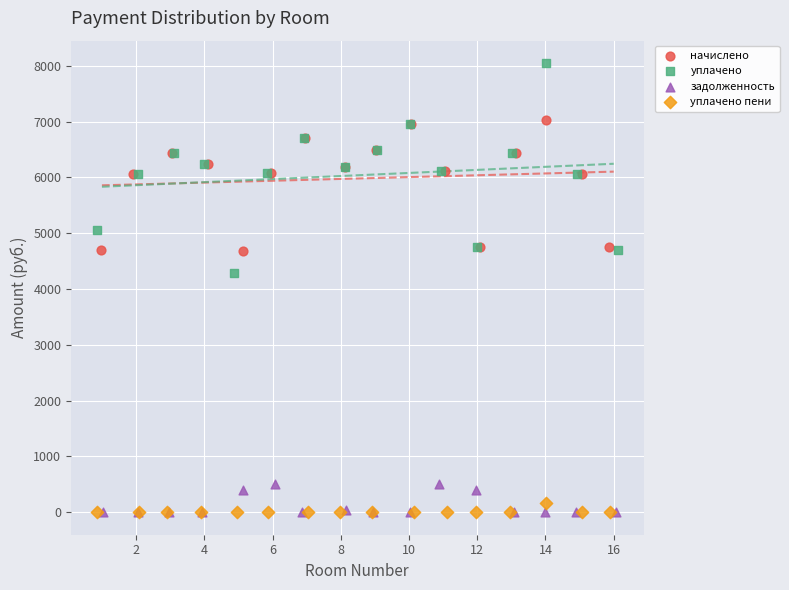

Which series reaches the maximum Y coordinate?

уплачено